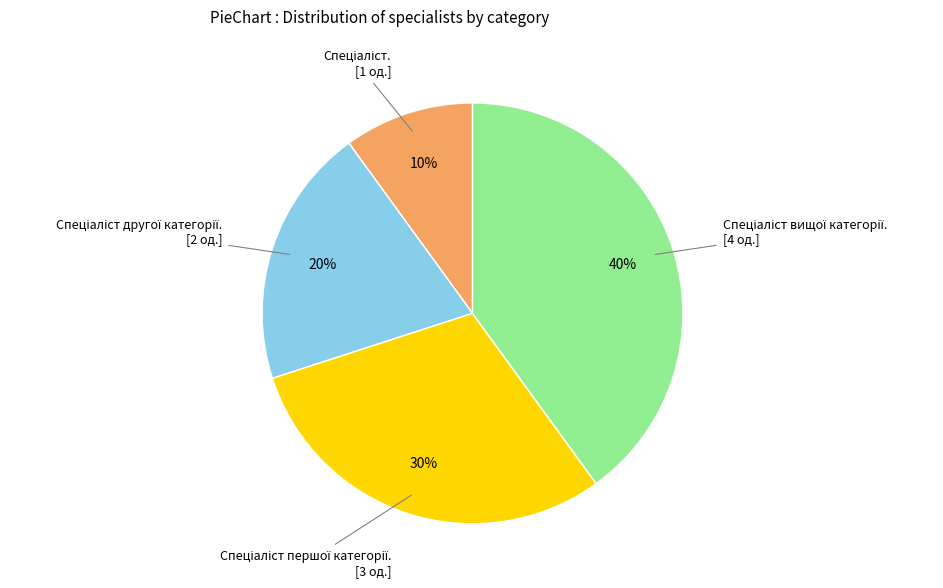

Is there a majority slice in this chart?

No